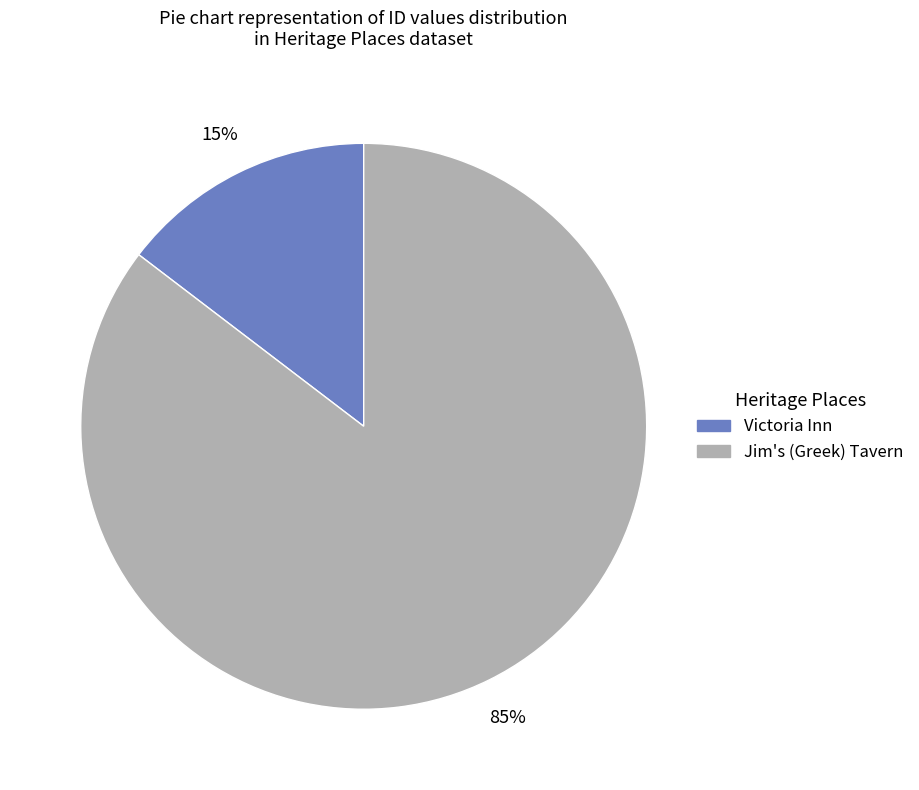

To the nearest percent, what portion does Victoria Inn represent?

15%